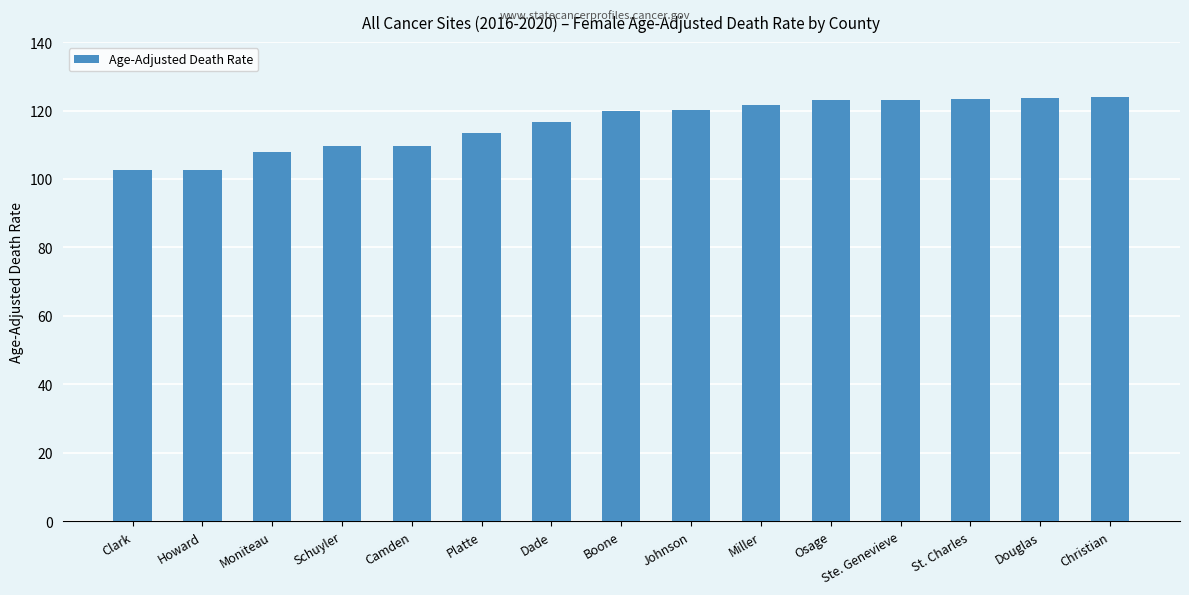

What is the difference between the maximum and minimum values?

21.3